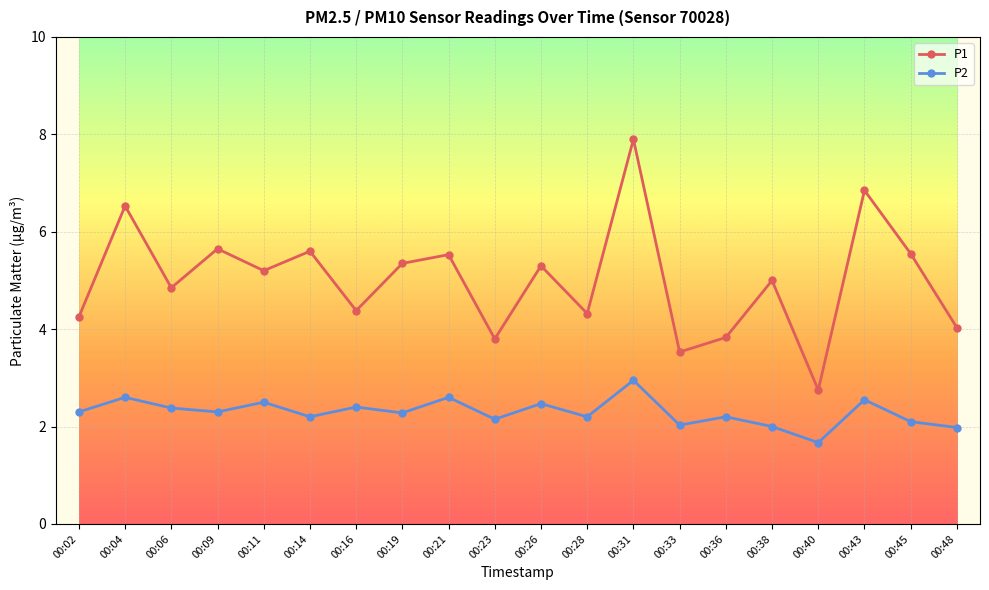

Between 00:02 and 00:26, which series saw the biggest shift?

P1